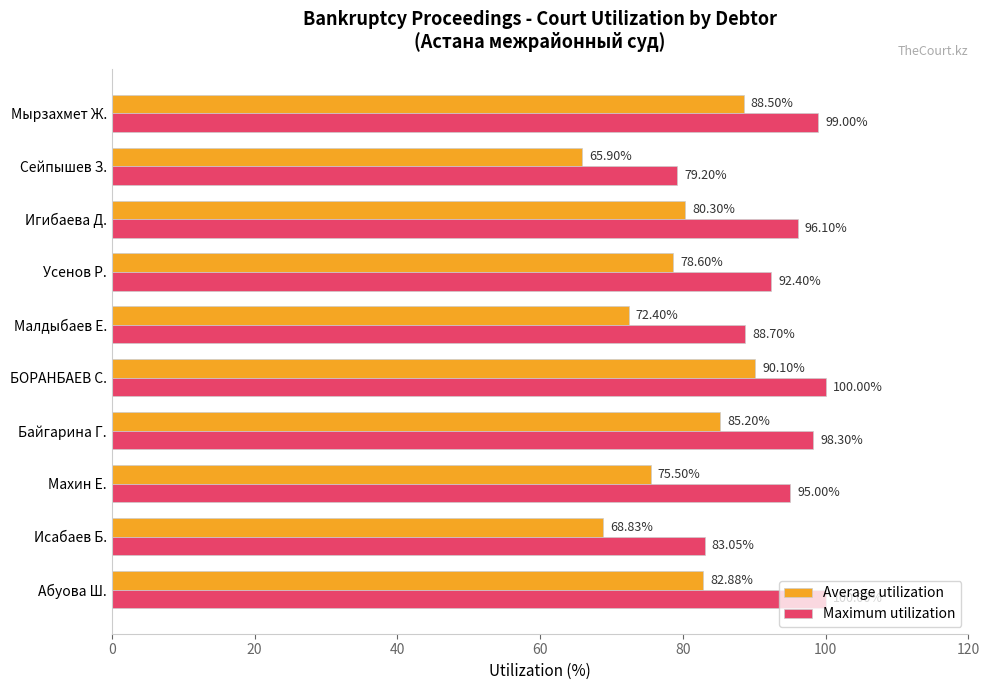

Which series has the widest spread of values?

Average utilization